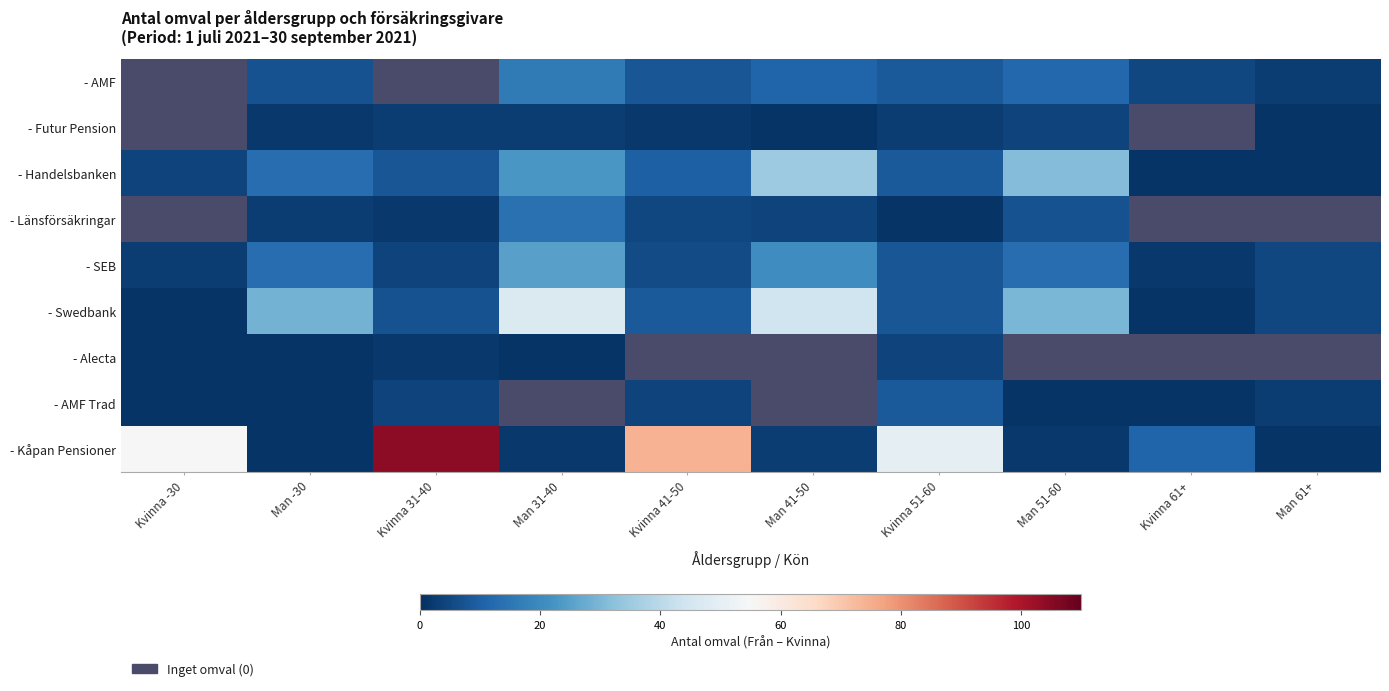

List the series in order of their peak value, lowest first.

- Alecta, - AMF, - Futur Pension, - AMF Trad, - Handelsbanken, - Länsförsäkringar, - SEB, - Swedbank, - Kåpan Pensioner